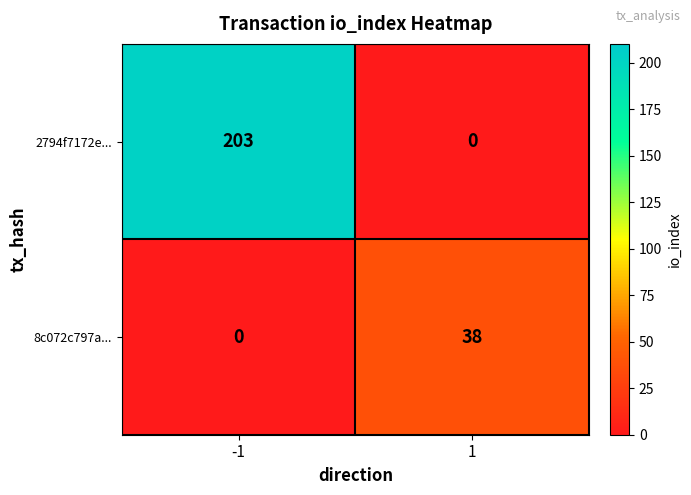

The 8c072c797a... series shows 38 at 1. True or false?

True